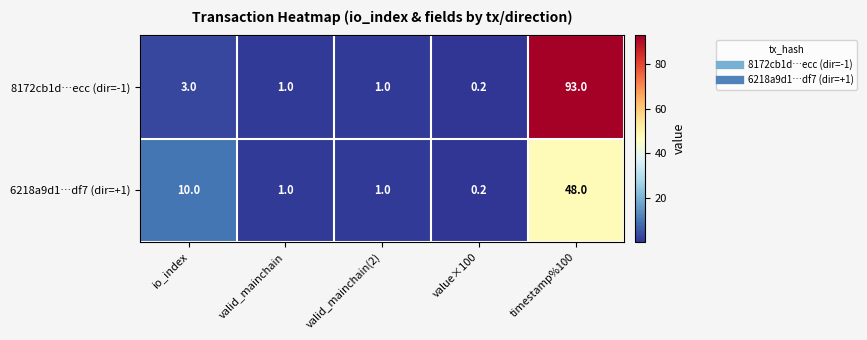

Reading left to right, transcribe all the data shown in this chart.

8172cb1d…ecc (dir=-1): io_index=3.0	valid_mainchain=1.0	valid_mainchain(2)=1.0	value×100=0.2	timestamp%100=93.0
6218a9d1…df7 (dir=+1): io_index=10.0	valid_mainchain=1.0	valid_mainchain(2)=1.0	value×100=0.2	timestamp%100=48.0